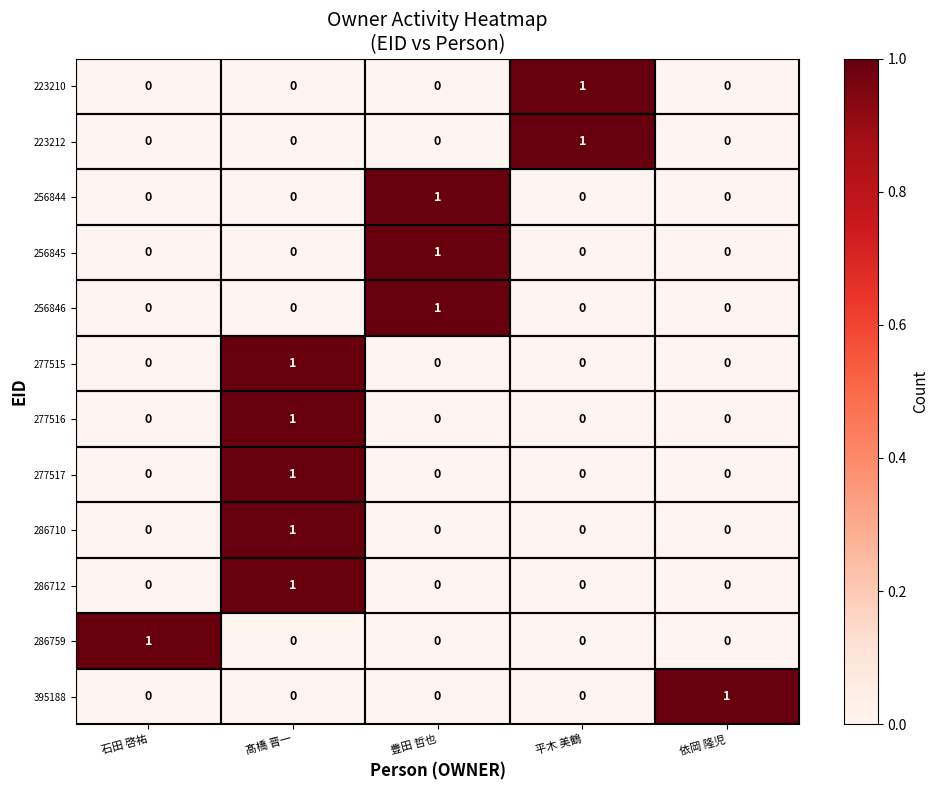

At which category is the sum across all series the highest?

髙橋 晋一